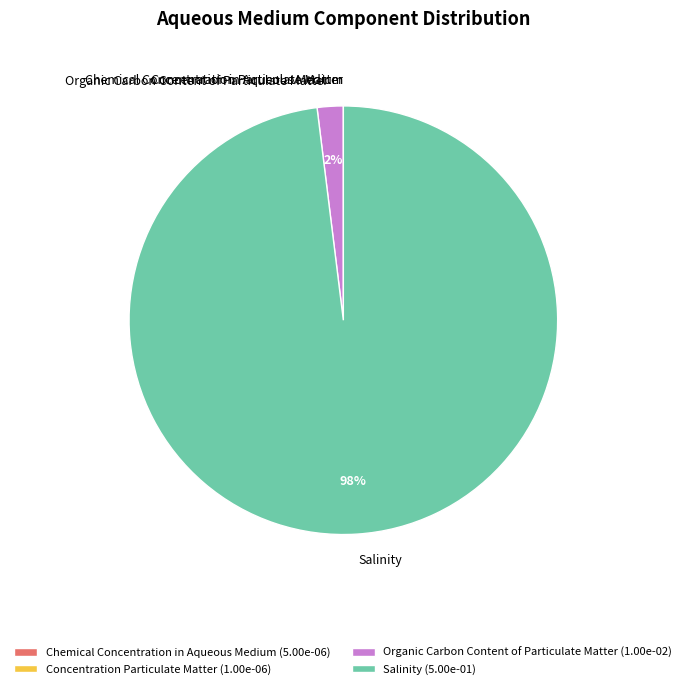

Is Salinity the majority of the pie?

Yes